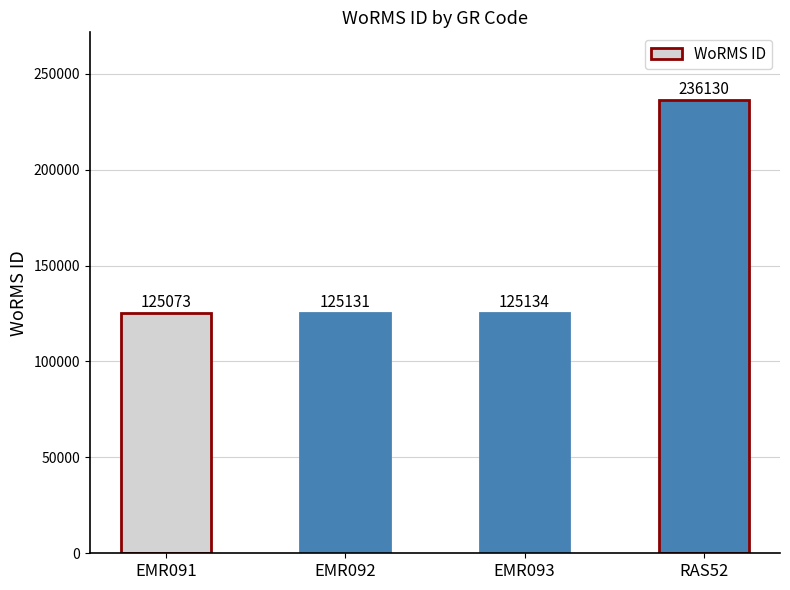

What is the greatest value displayed?

236130